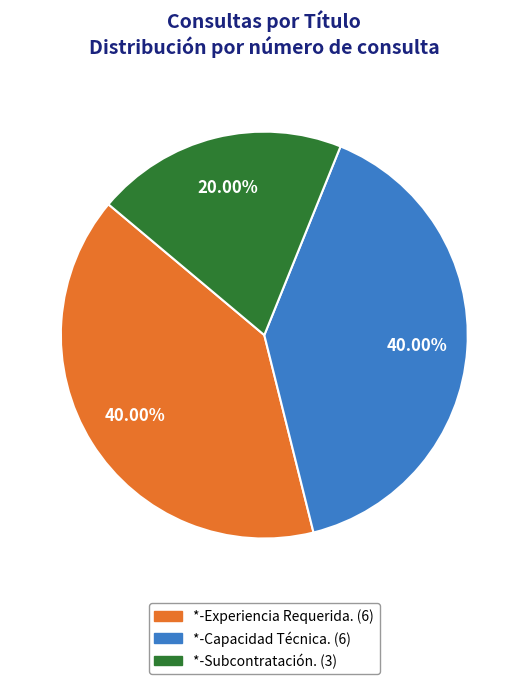

How many segments does this pie chart have?

3